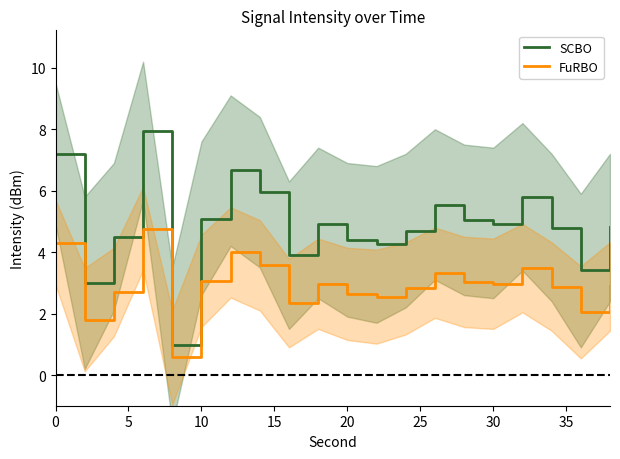

What is the average value of the FuRBO series?

2.9